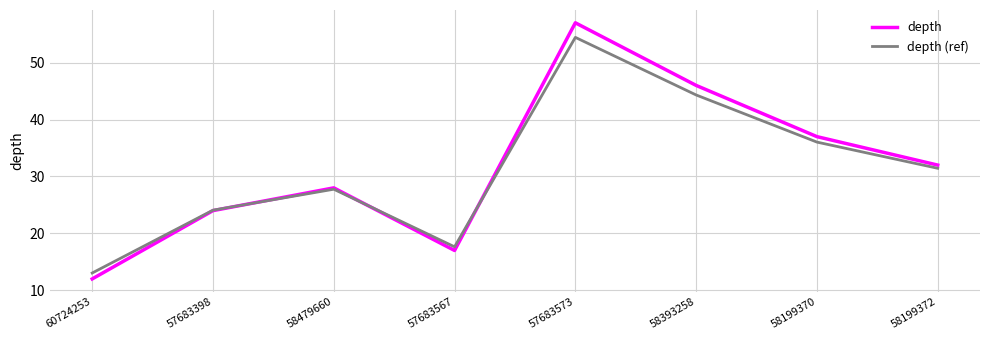

At how many categories does at least one series exceed 42?

2